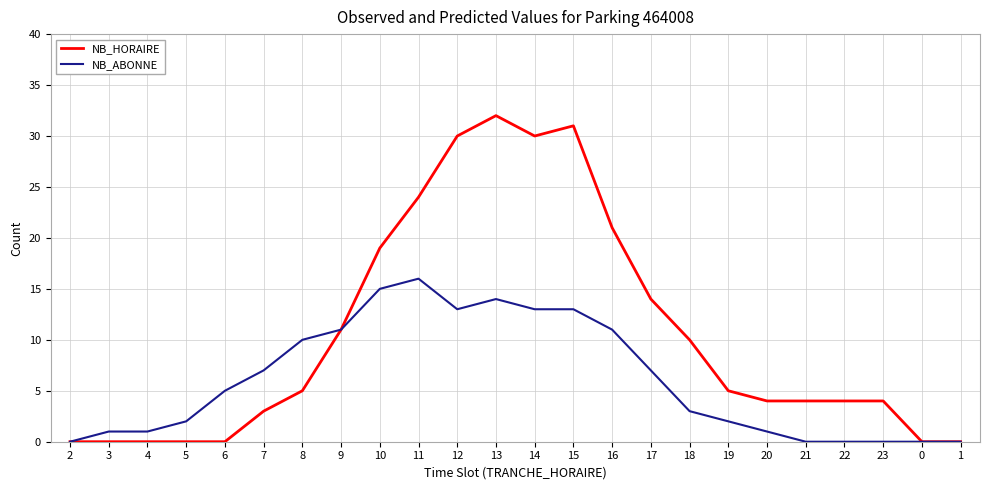

How many series are shown in this chart?

2